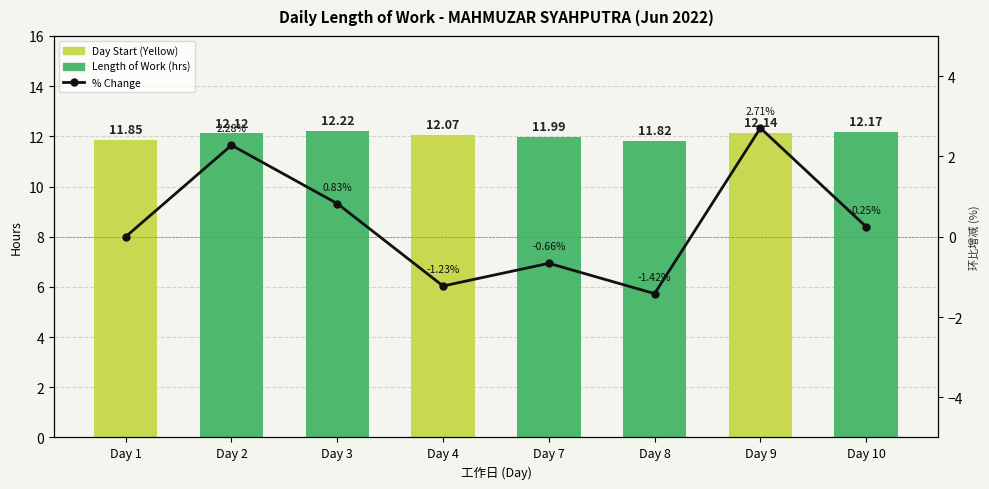

The Length of Work (hrs) series shows 12.1 at Day 2. True or false?

True